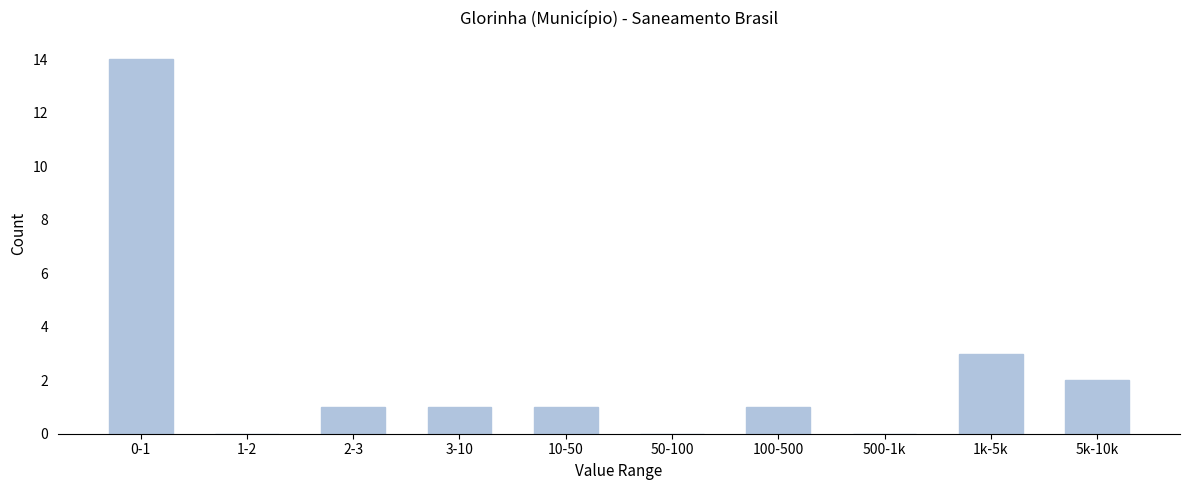

Reading right to left, what are all the values shown in this chart?

5k-10k=2	1k-5k=3	500-1k=0	100-500=1	50-100=0	10-50=1	3-10=1	2-3=1	1-2=0	0-1=14